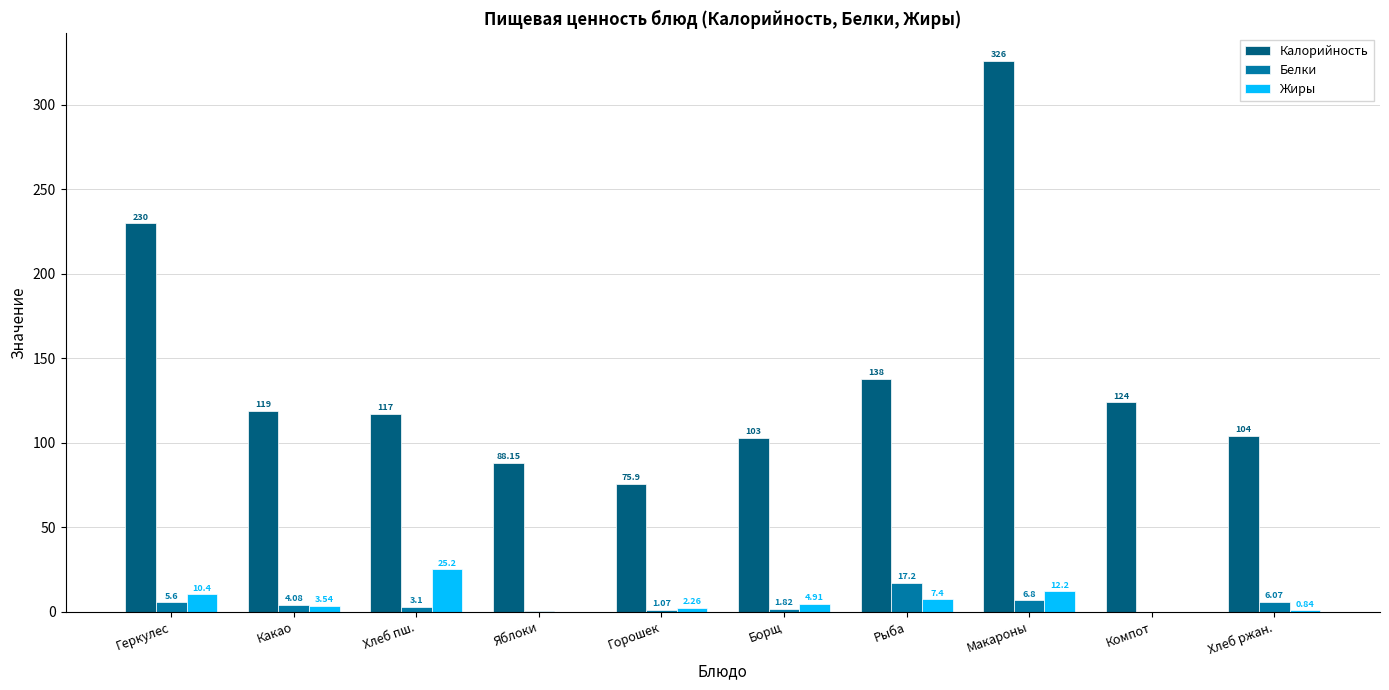

Between Геркулес and Горошек, which series saw the biggest shift?

Калорийность